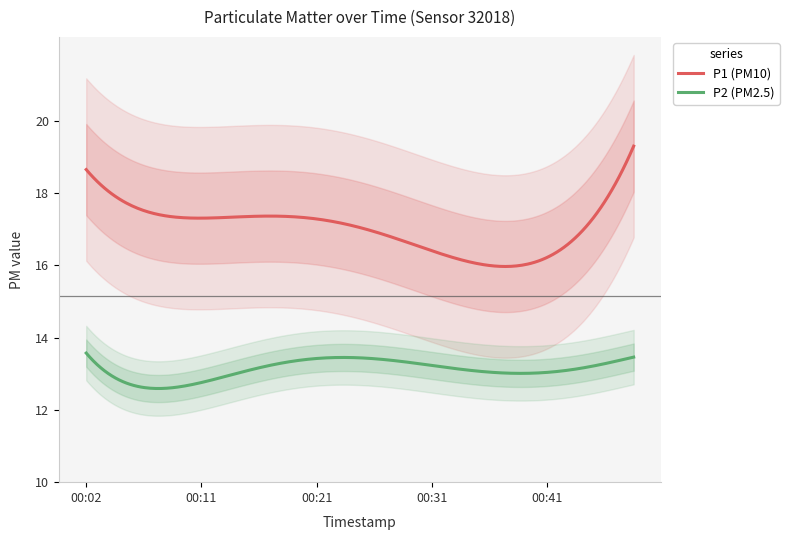

Which series has the largest range (max minus min)?

P1